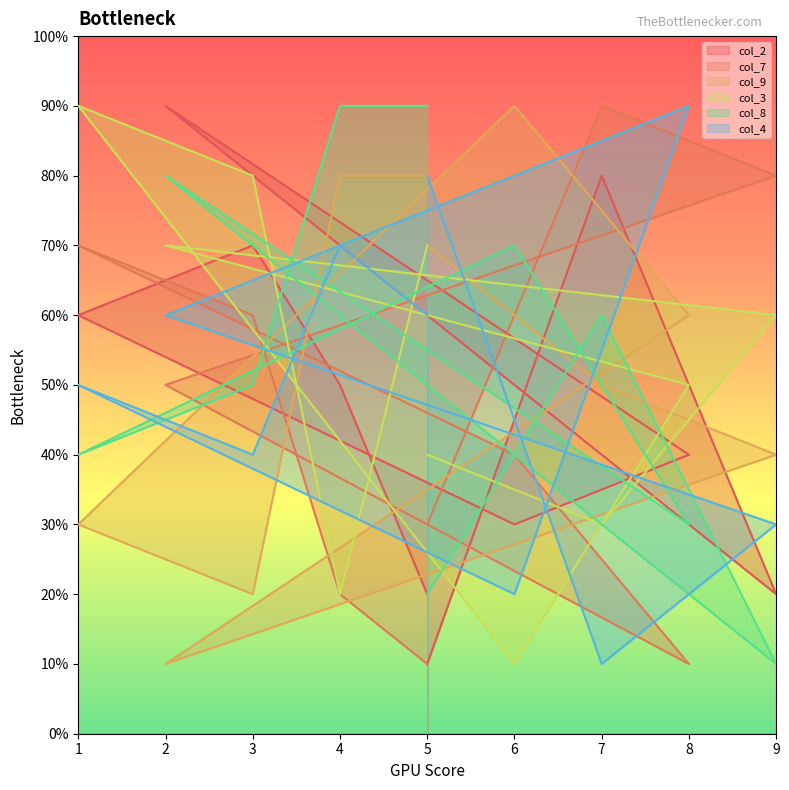

What is the total value across all series at 1?

34